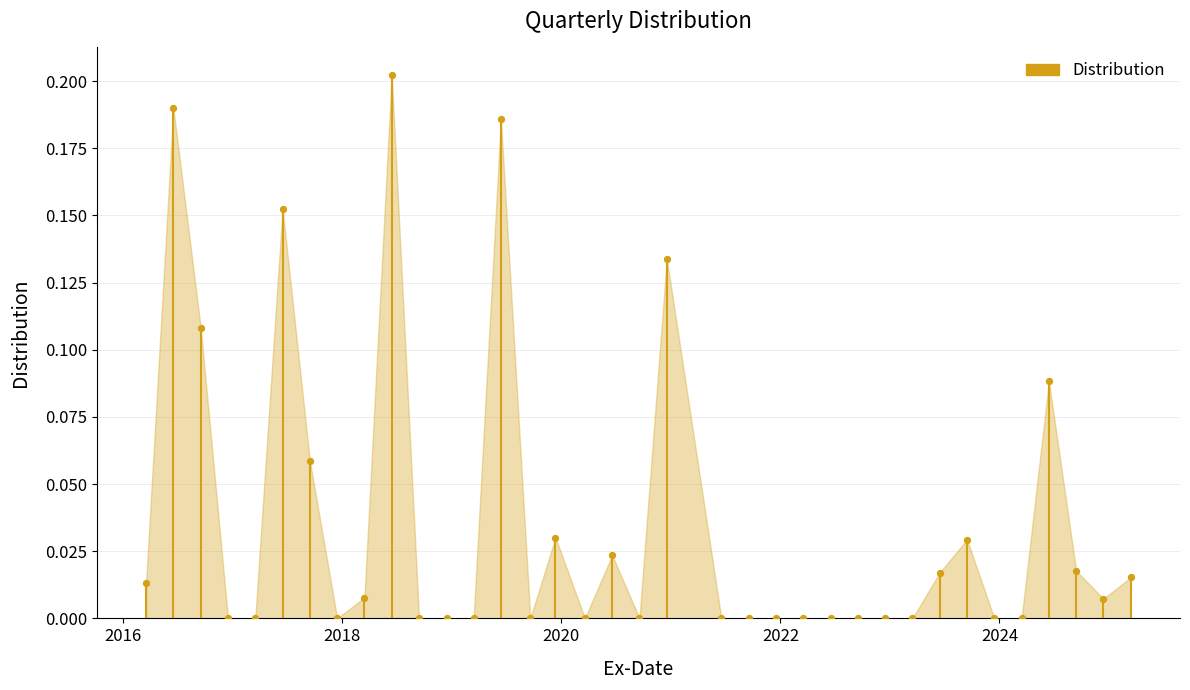

What is the range of X values (max minus min)?

3283.0